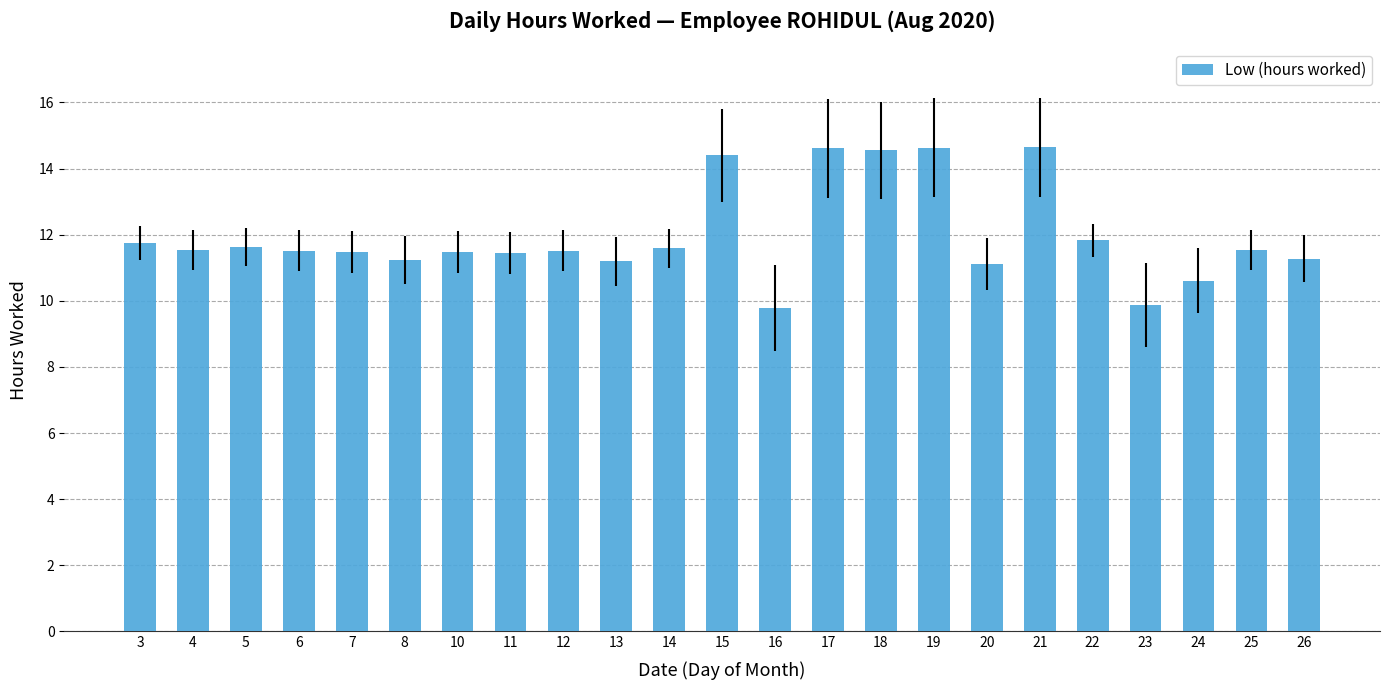

What is the value of the 19th bar from the left?

11.8